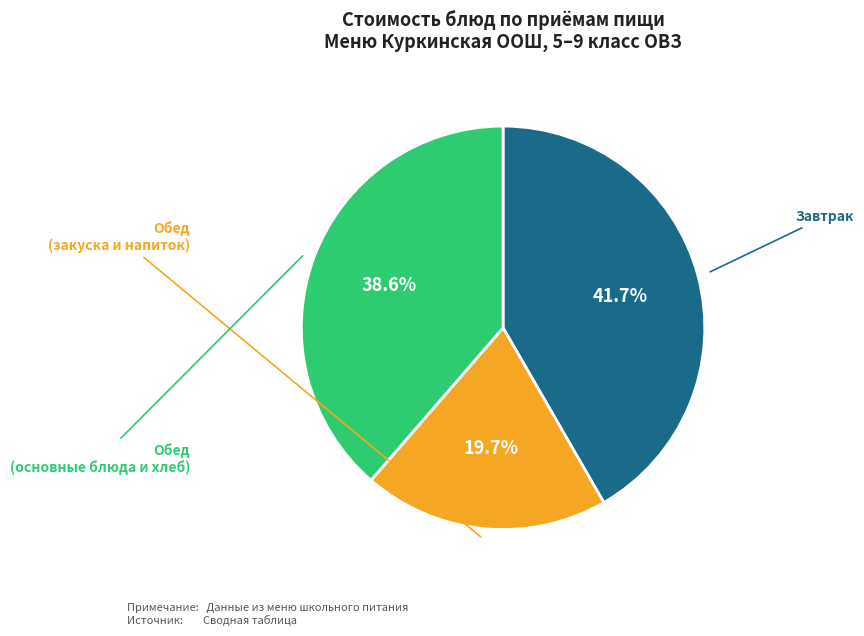

Does any single category account for the majority?

No